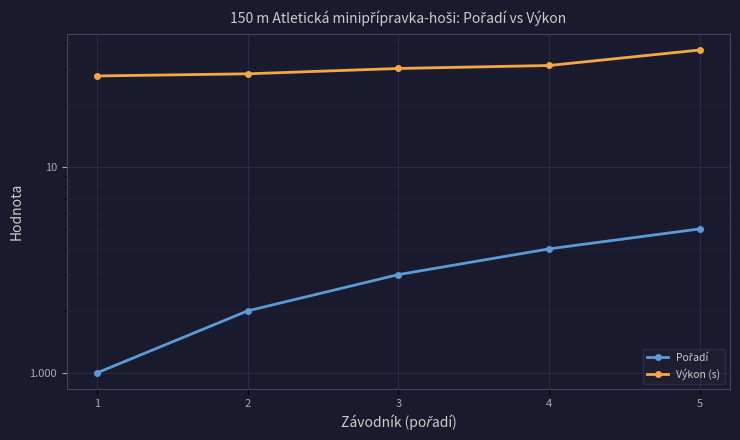

The value of Pořadí at 1 is 1.0. True or false?

True